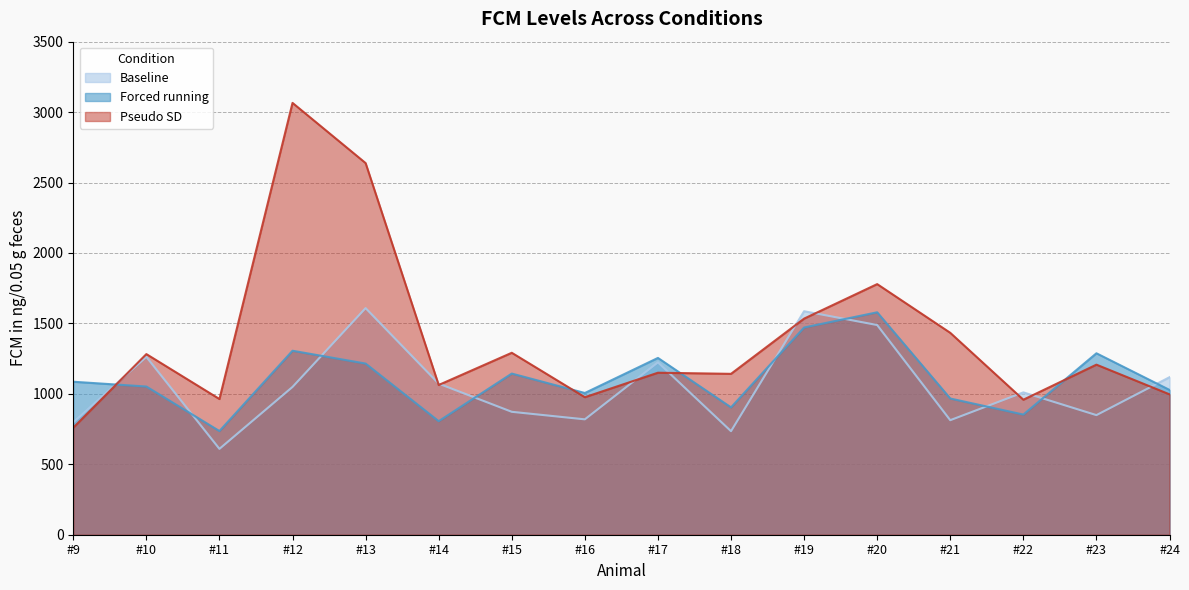

True or false: Forced running has a value of 654.6 at #23.

False